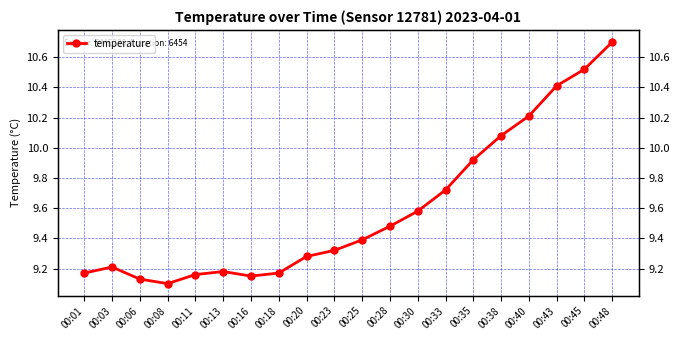

What is the minimum value shown in the chart?

9.1